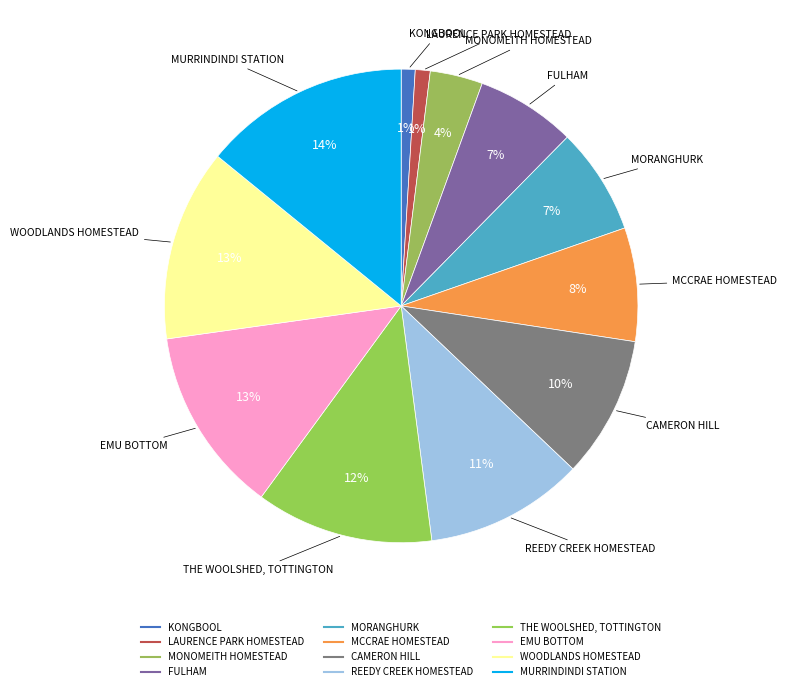

Approximately how many times larger is the value at KONGBOOL compared to MORANGHURK?

0.1